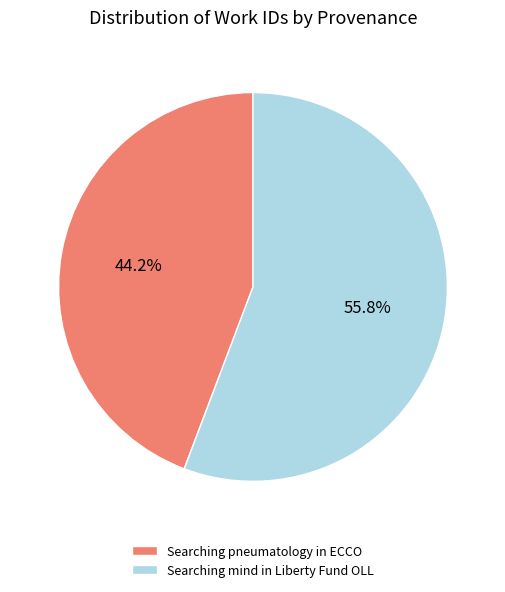

Count the number of slices in the pie.

2